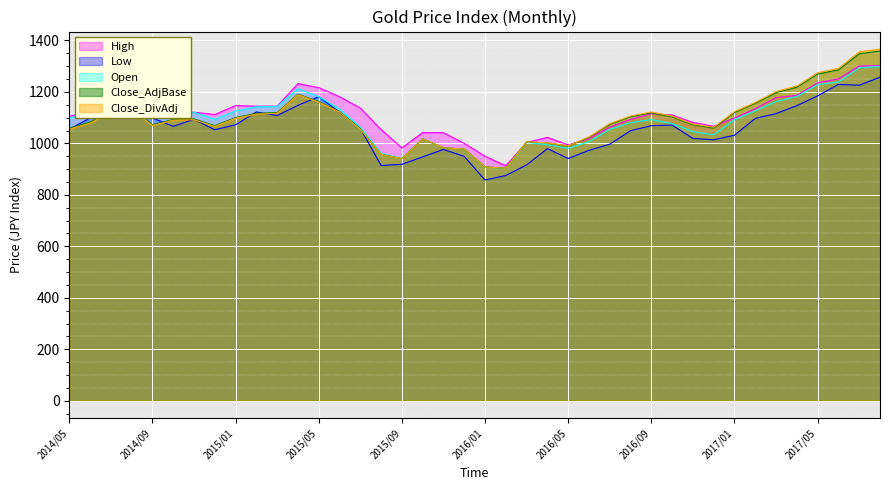

At which label is Low closest to 1057?

2015/07